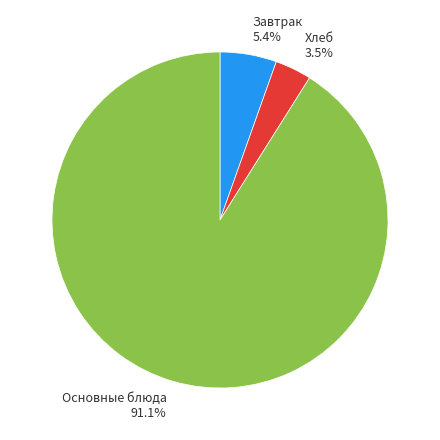

Combined, do Завтрак 5.4% and Основные блюда 91.1% account for over 50%?

Yes